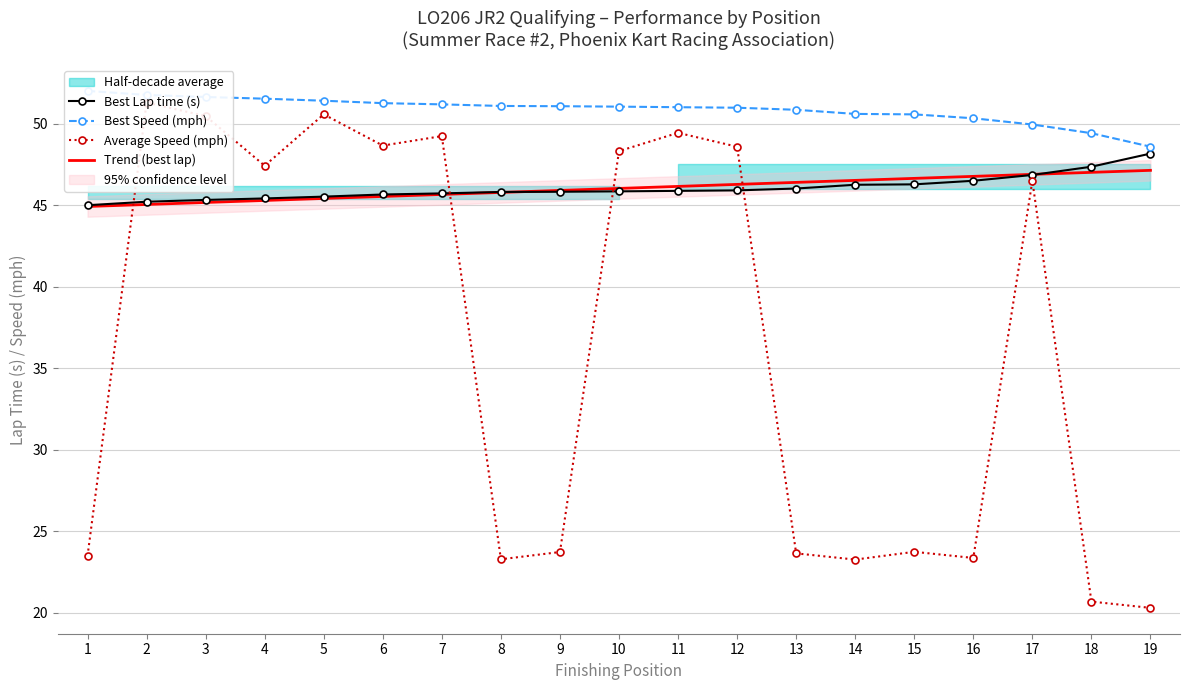

What are all the series names shown in the legend?

Best Lap time (s), Best Speed (mph), Average Speed (mph), Trend (best lap)